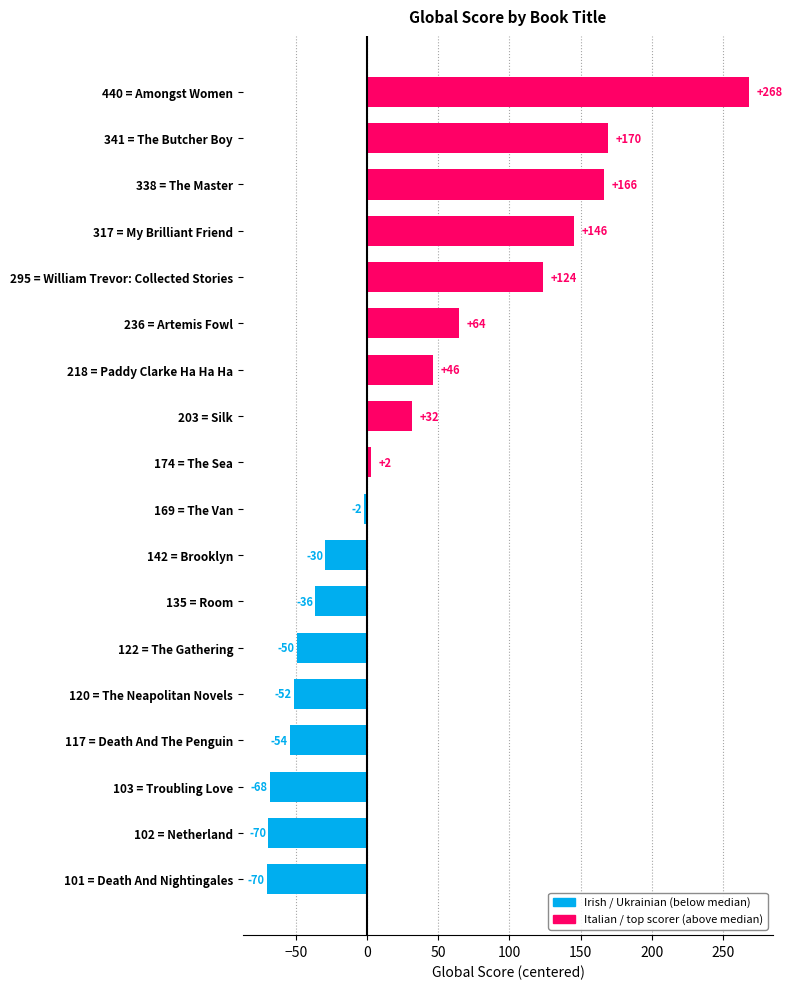

How many bars are there in total?

18